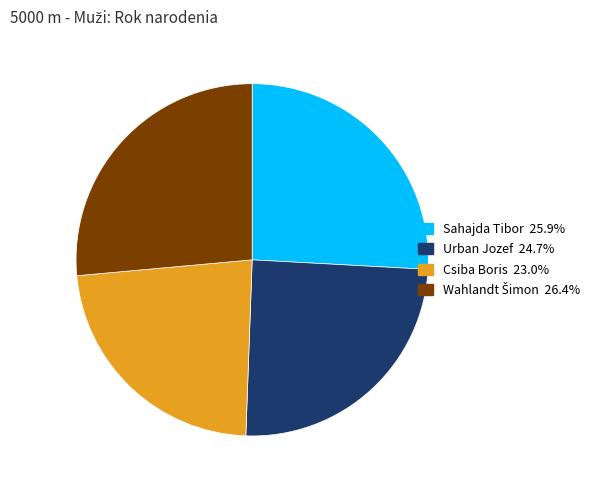

Between Urban Jozef and Csiba Boris, which is larger?

Urban Jozef